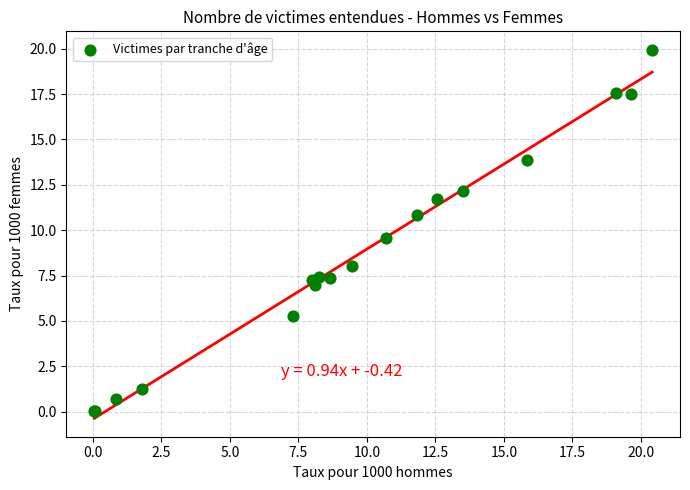

What Y value in the scatter plot is closest to 9?

9.6